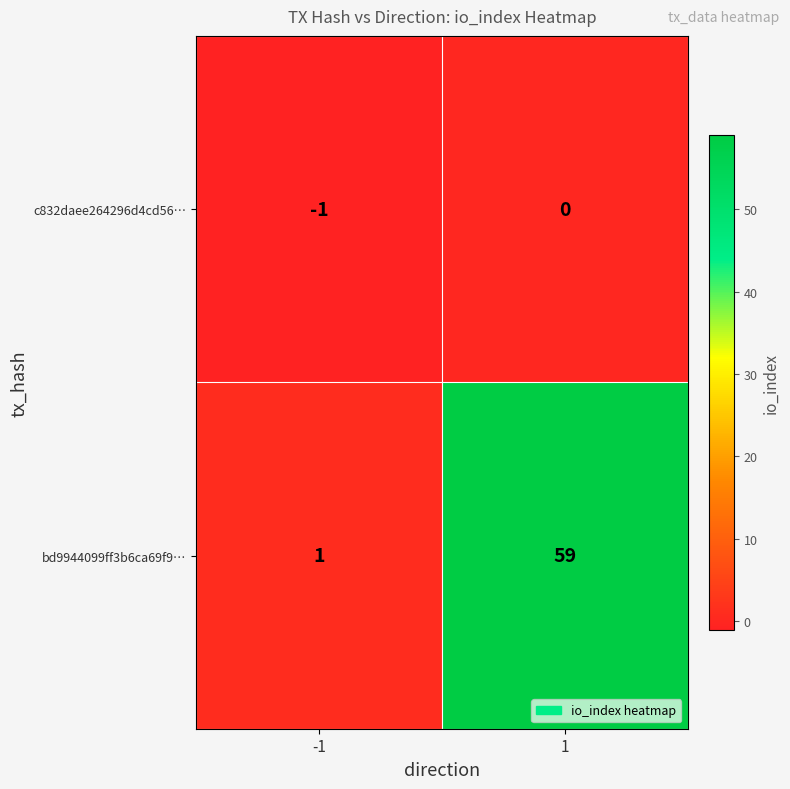

Reading left to right, list all the values displayed in this chart.

c832daee264296d4cd56…: -1	0
bd9944099ff3b6ca69f9…: 1	59